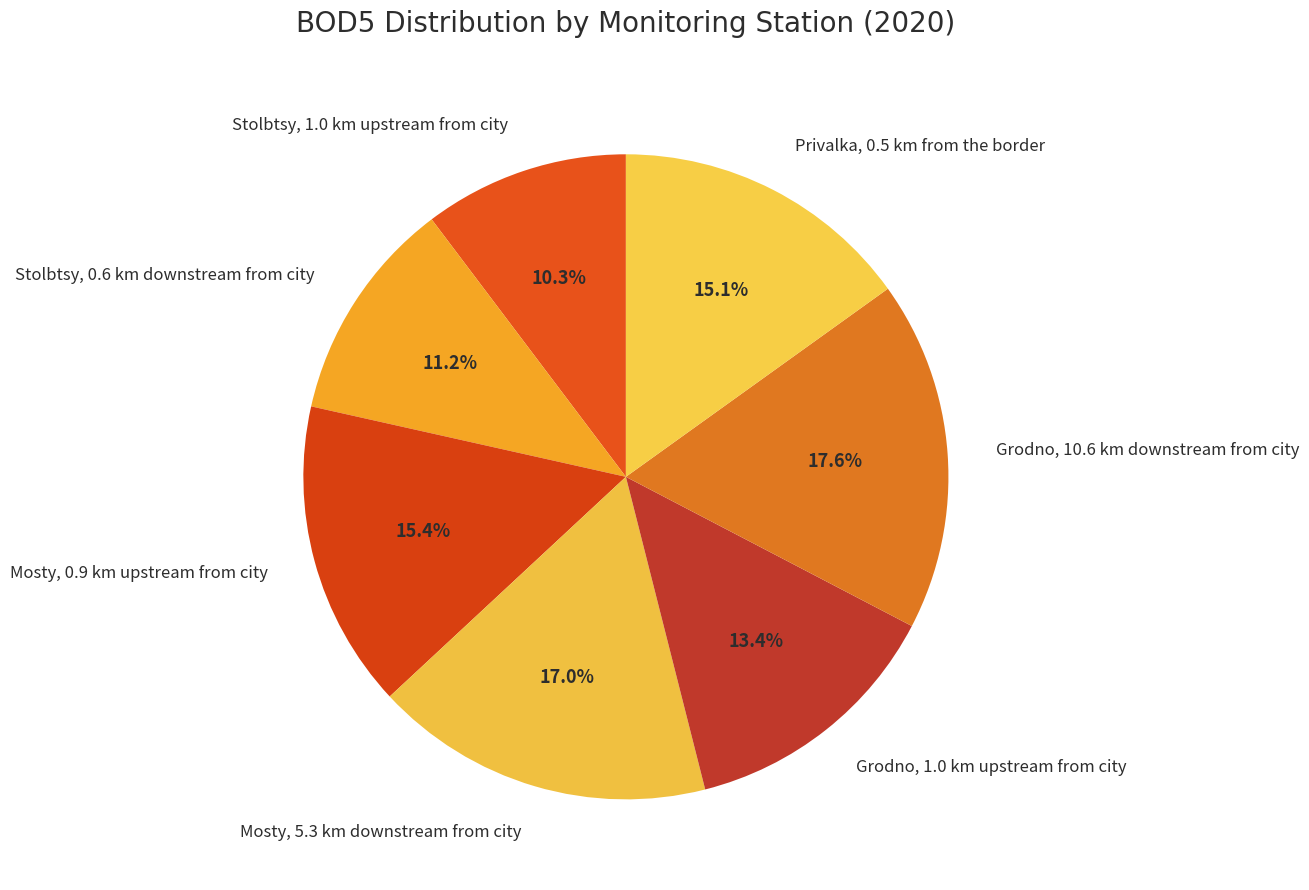

To the nearest percent, what is the difference between the Stolbtsy, 1.0 km upstream from city and Mosty, 5.3 km downstream from city slice percentages?

7%